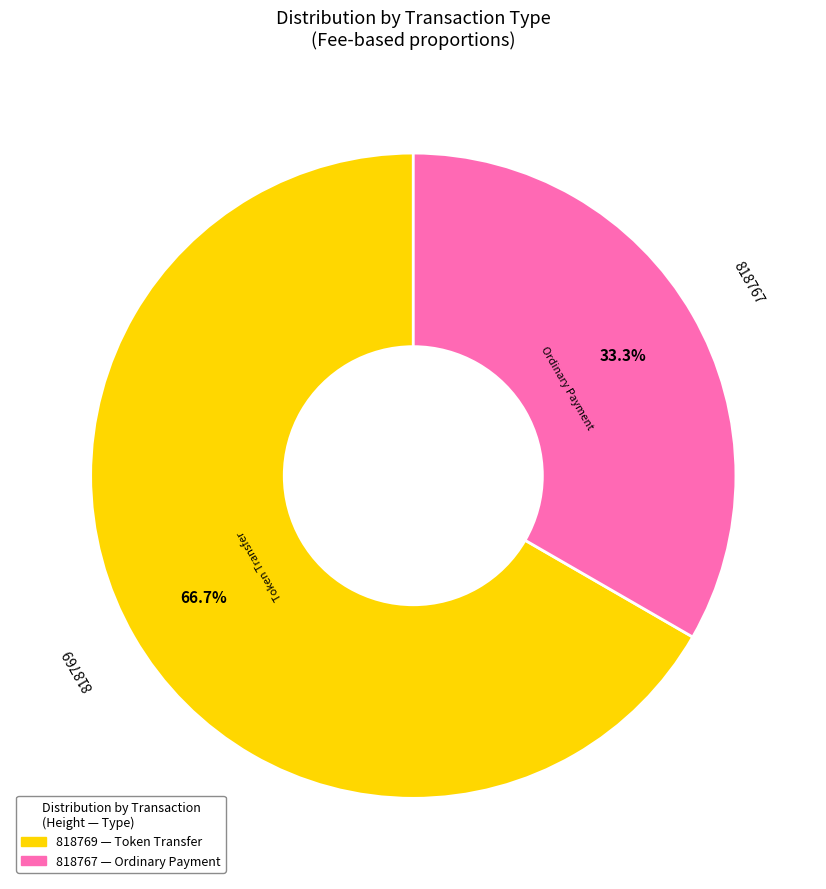

Is there any slice that represents more than half of the pie?

Yes